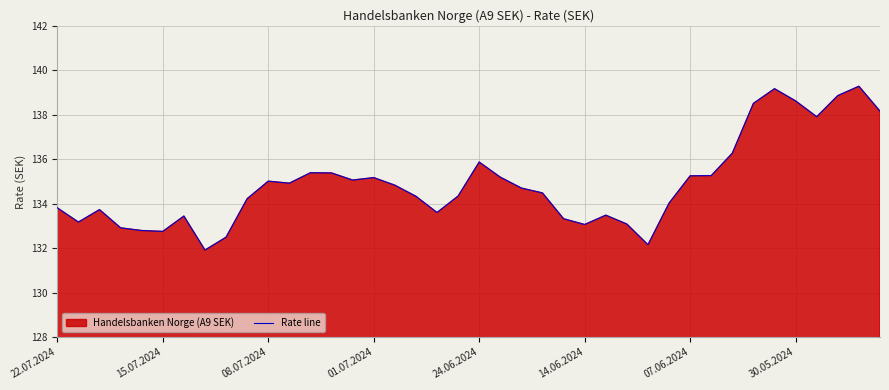

What is the minimum value shown in the chart?

131.9